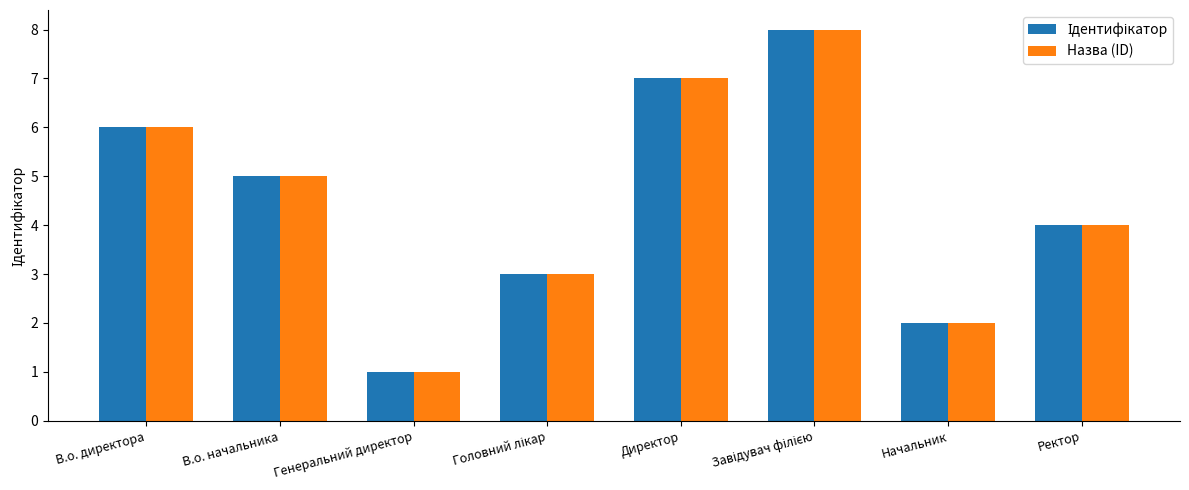

What is the difference between the Назва (ID) values at Директор and Начальник?

5